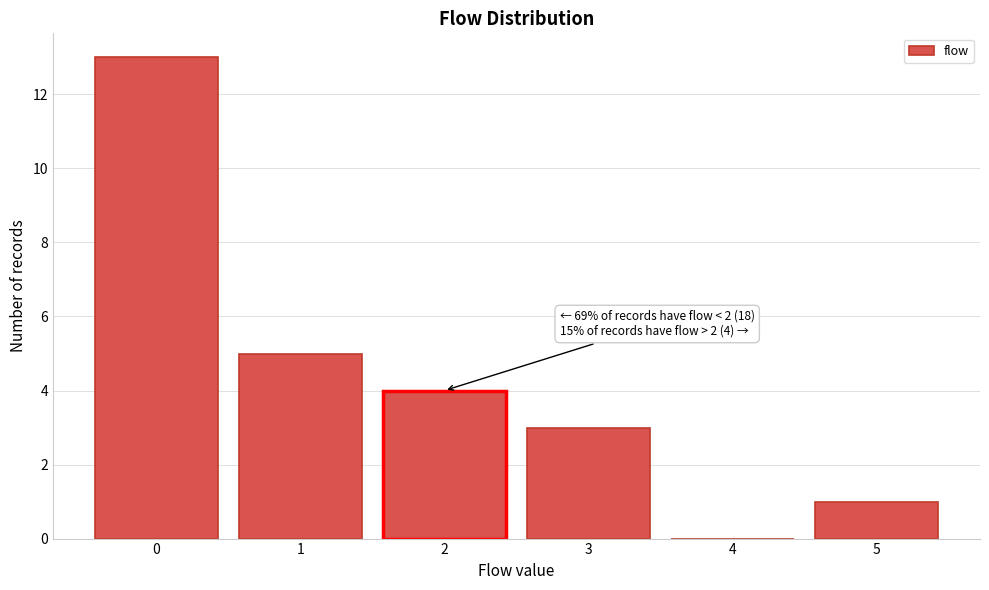

Reading left to right, what are all the values shown in this chart?

0=13	1=5	2=4	3=3	4=0	5=1